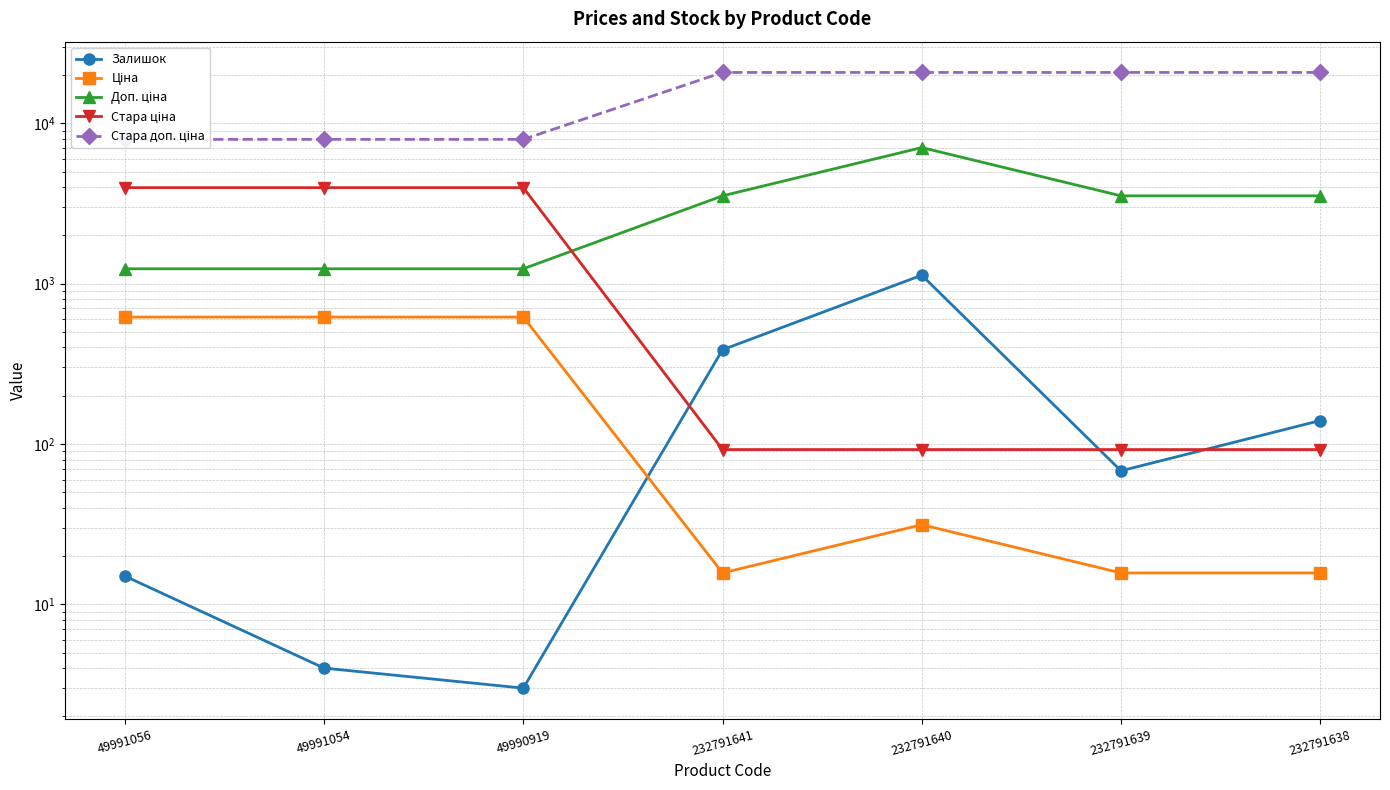

What is the sum of the Залишок values at 232791638 and 49991054?

144.0